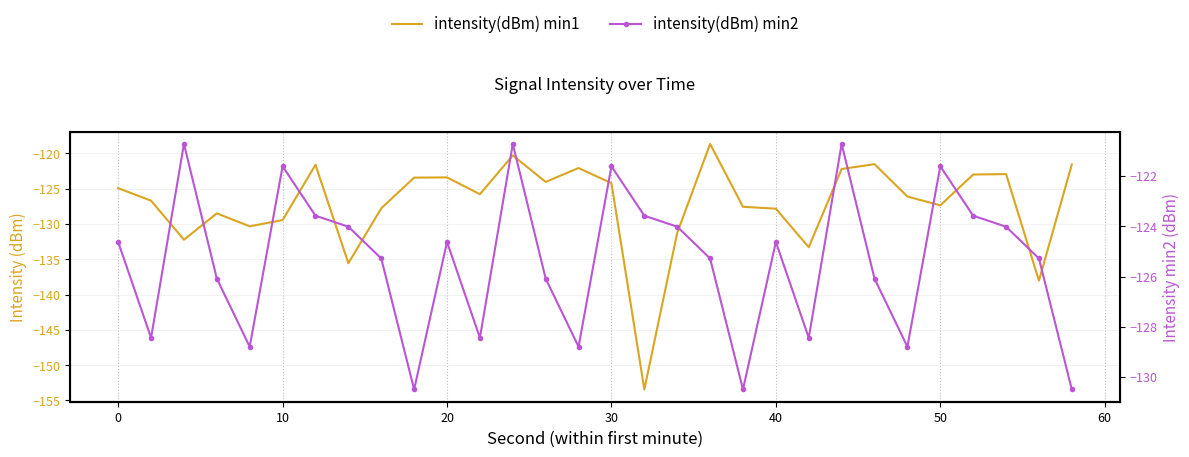

How many interior local peaks does the intensity(dBm) min2 series have?

8